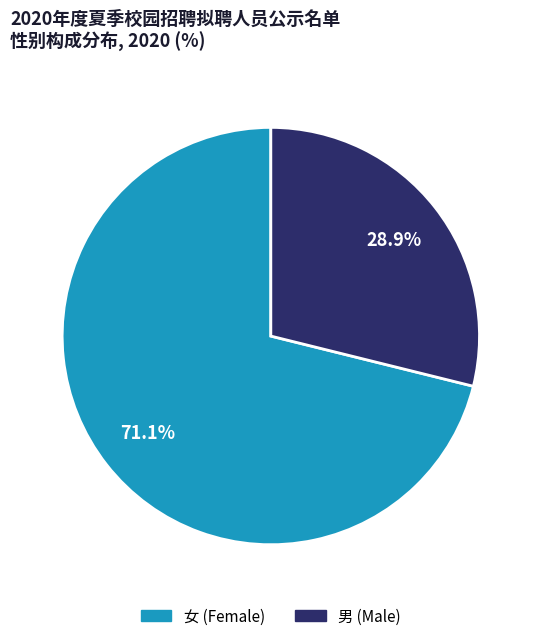

Does any single category account for the majority?

Yes